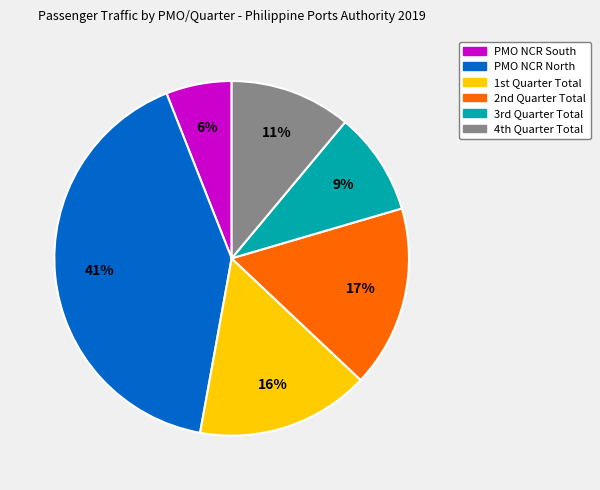

Does PMO NCR South represent more than half of the total?

No